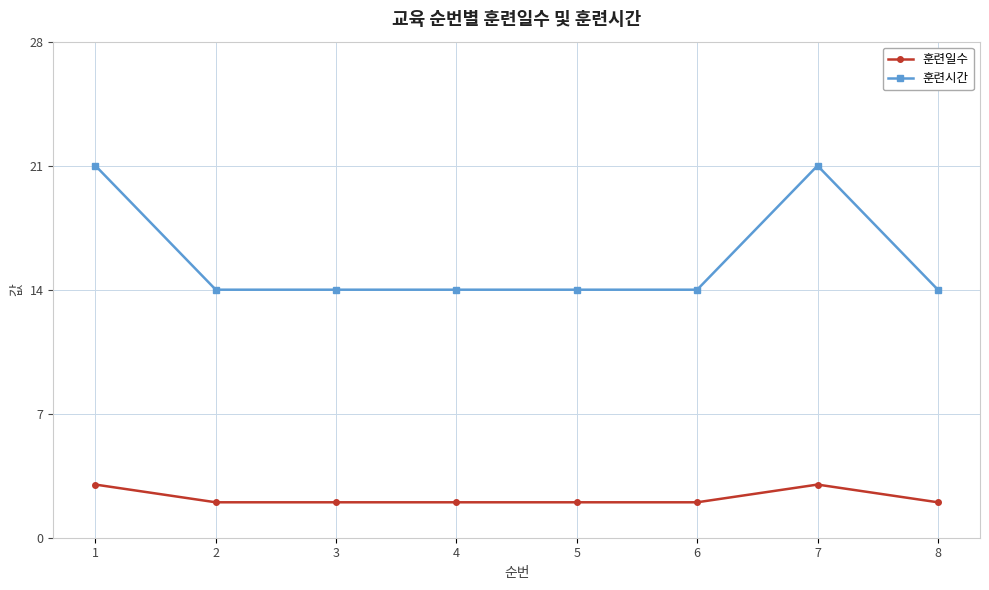

Count the 훈련시간 values in the range 14 to 21.

8